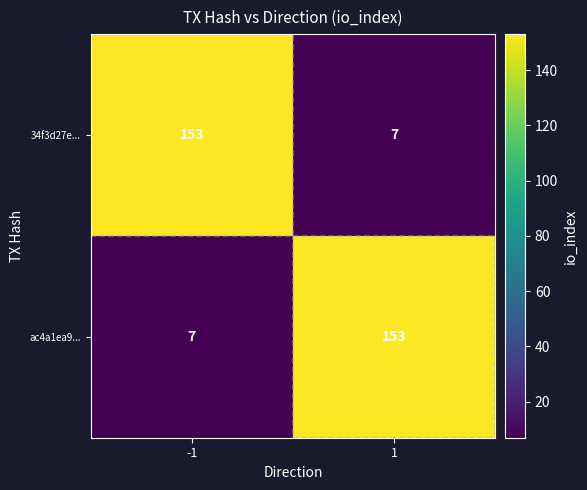

How many series are shown in this chart?

2